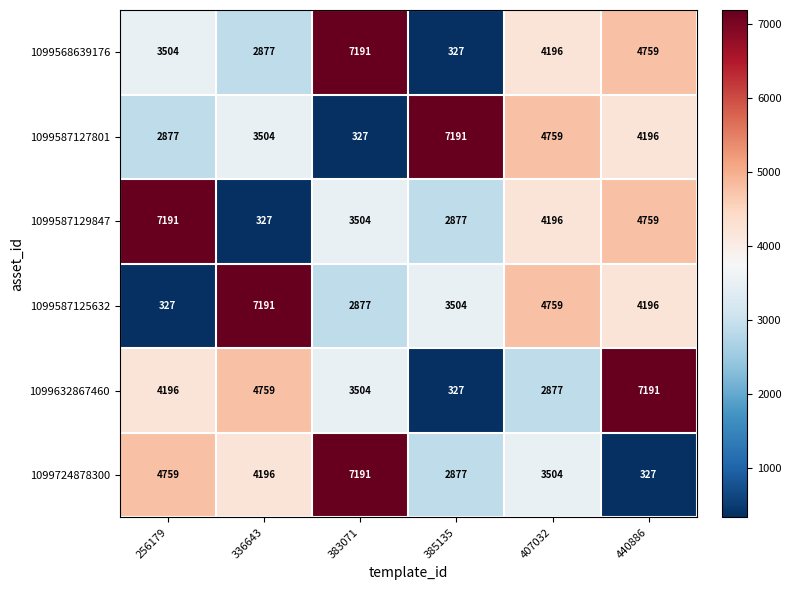

Which category has the highest value in the 1099587125632 series?

336643